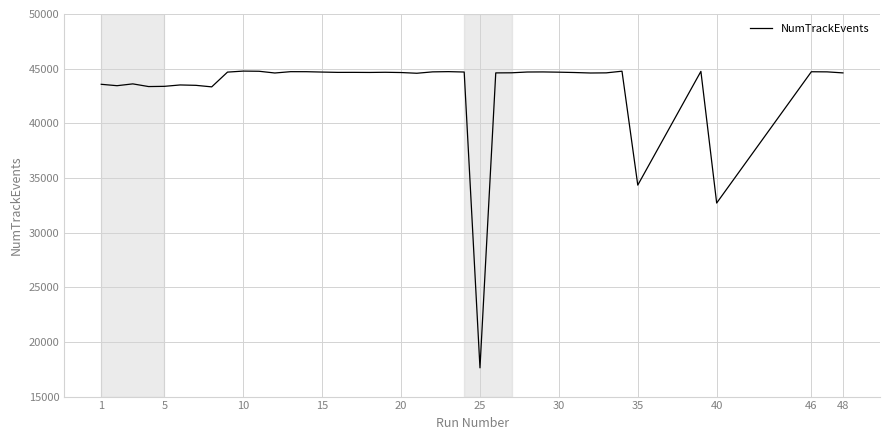

What is the greatest value displayed?

44777